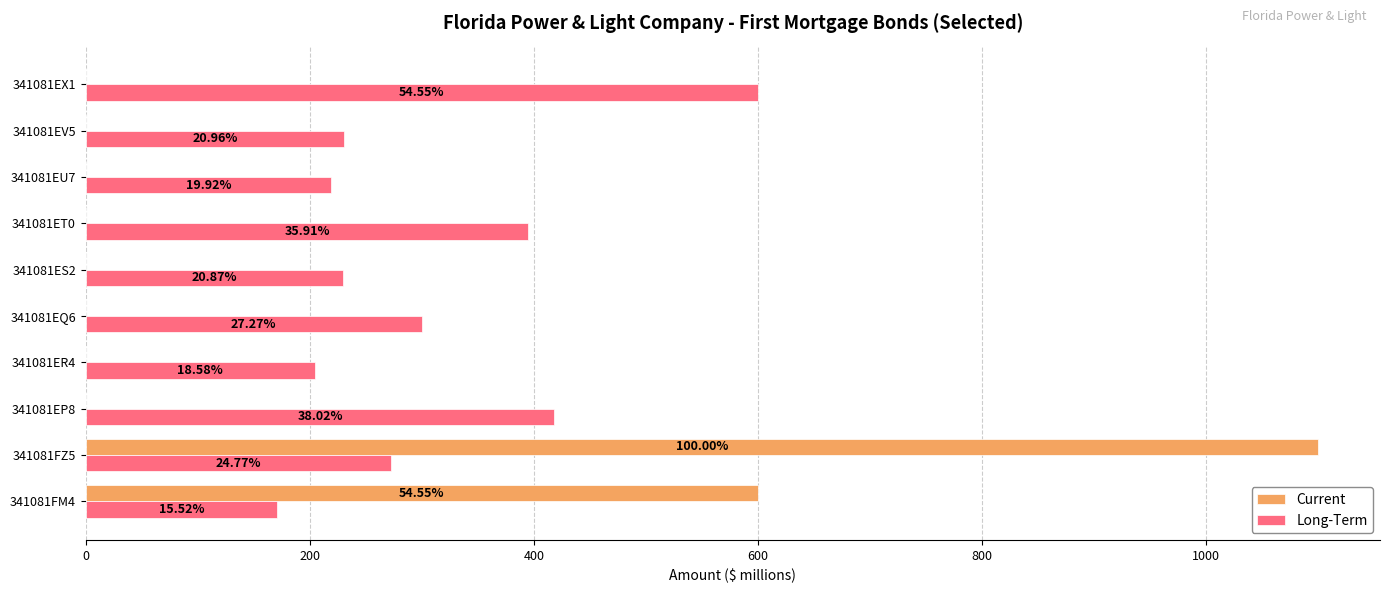

What are all the series names shown in the legend?

Current, Long-Term